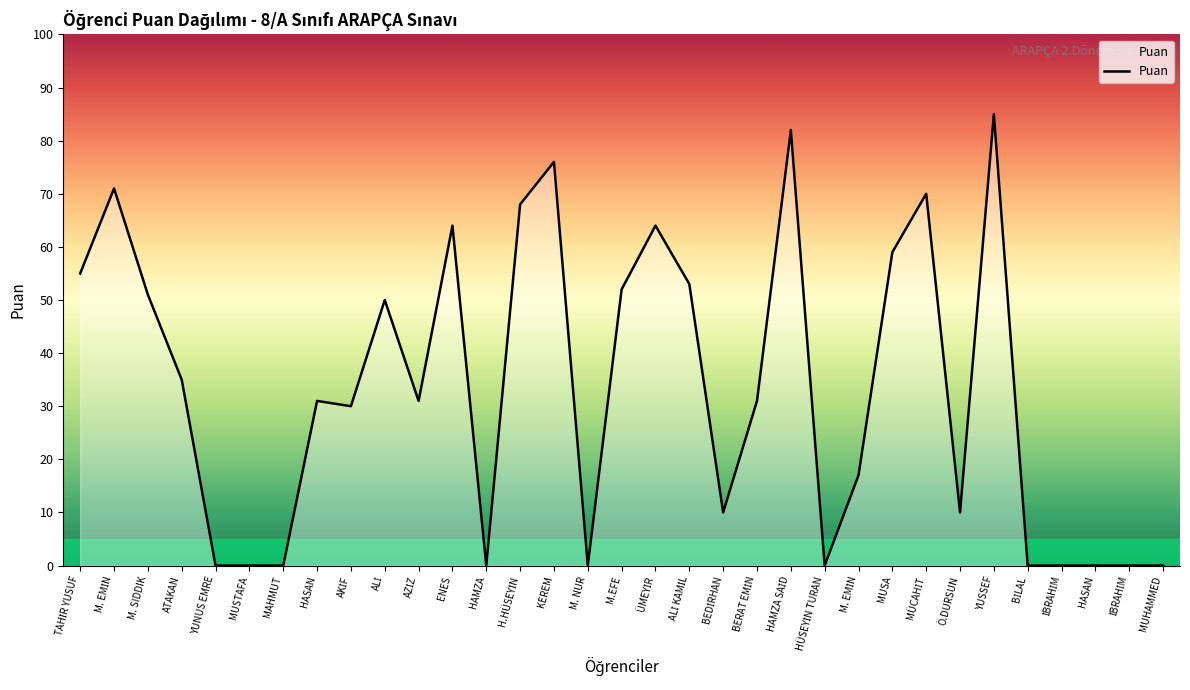

What is the label of the 24th point from the left?

M. EMİN